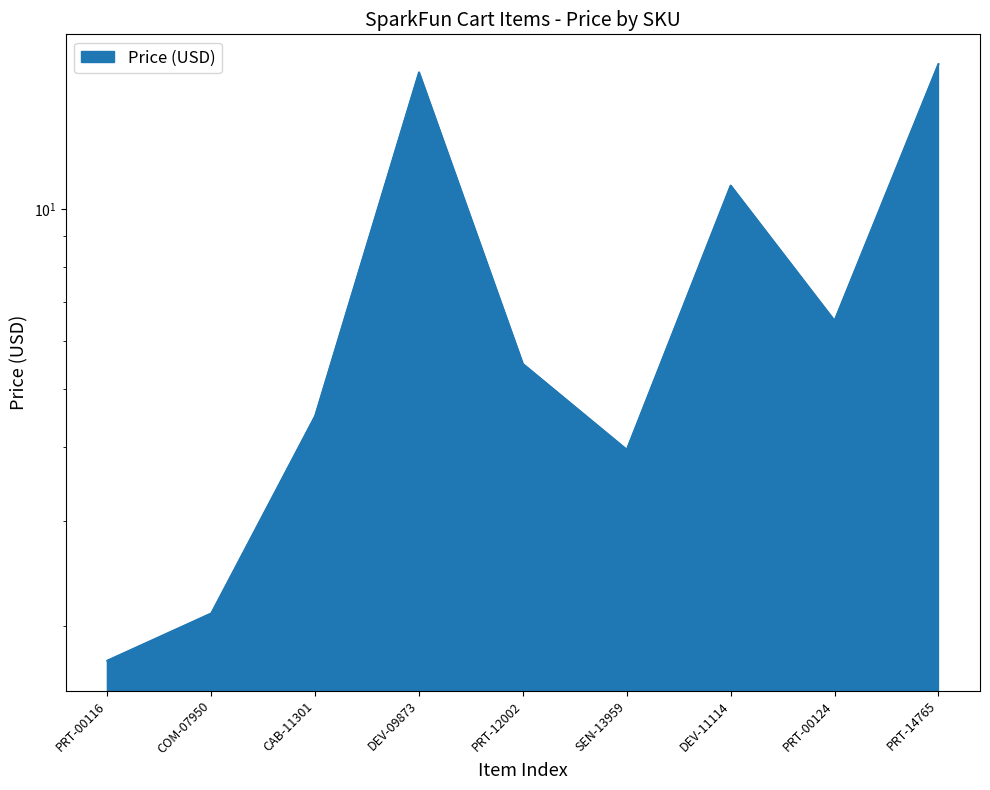

Reading right to left, extract all data points from this chart.

17.5	6.5	10.9	4.0	5.5	16.9	4.5	2.1	1.8